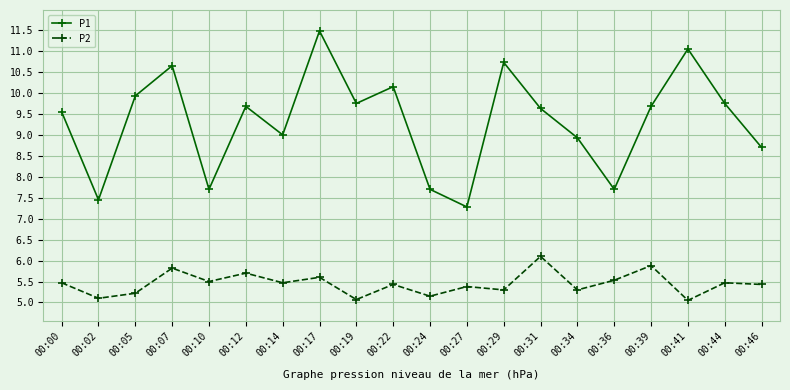

True or false: P1 and P2 intersect in this chart.

False